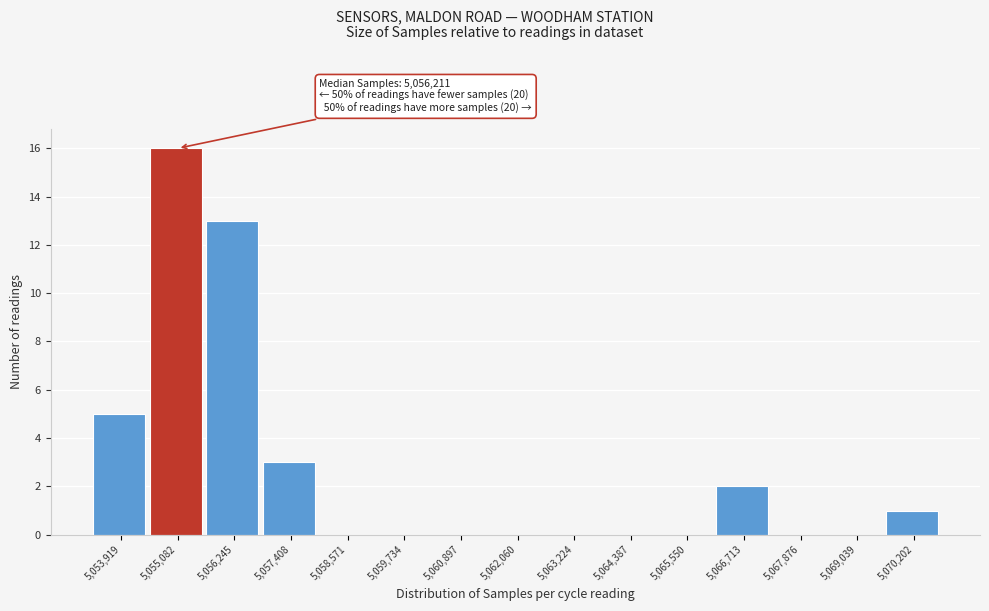

Reading right to left, what are all the values shown in this chart?

5,070,202=1	5,069,039=0	5,067,876=0	5,066,713=2	5,065,550=0	5,064,387=0	5,063,224=0	5,062,060=0	5,060,897=0	5,059,734=0	5,058,571=0	5,057,408=3	5,056,245=13	5,055,082=16	5,053,919=5